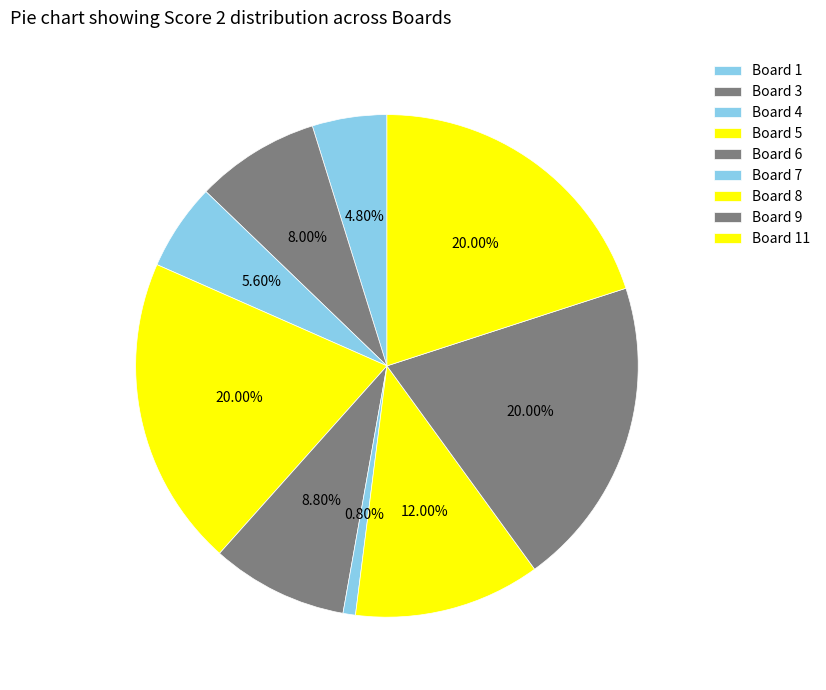

How many segments does this pie chart have?

9